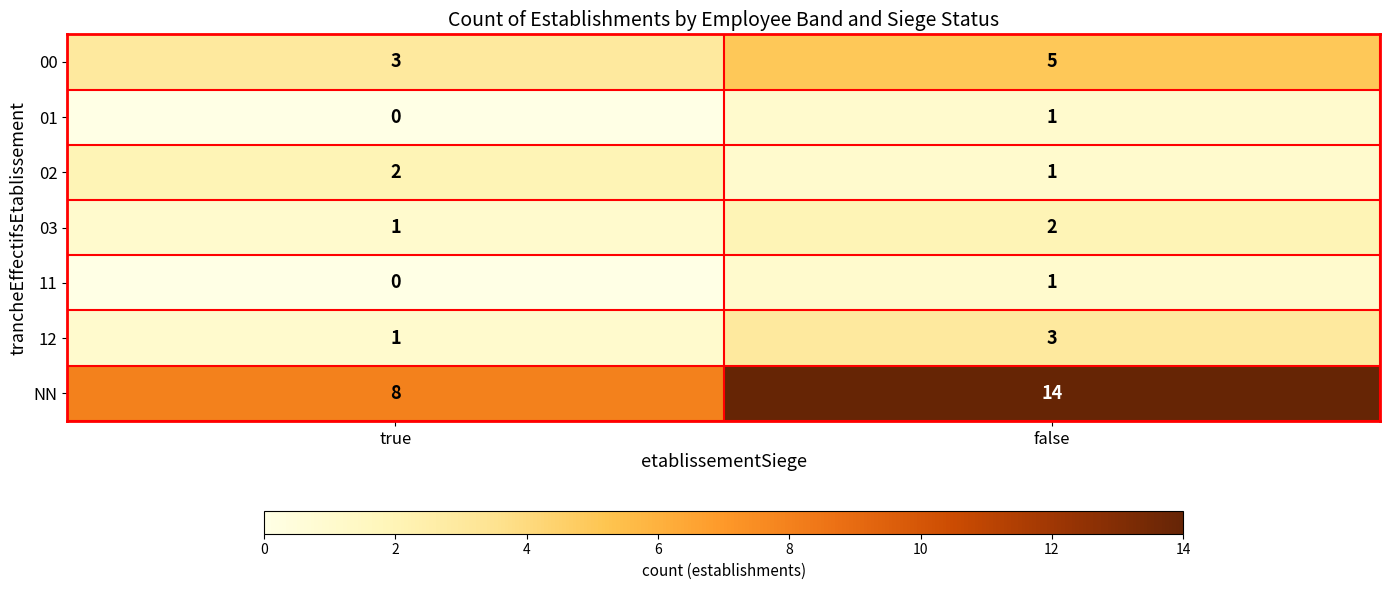

At which label is 12 closest to 2?

true